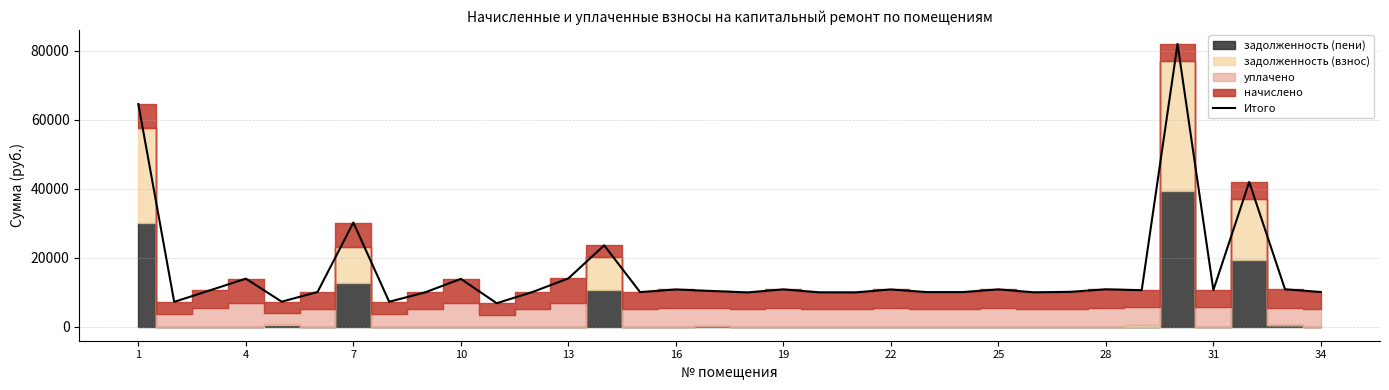

How many lines are shown in the chart?

1